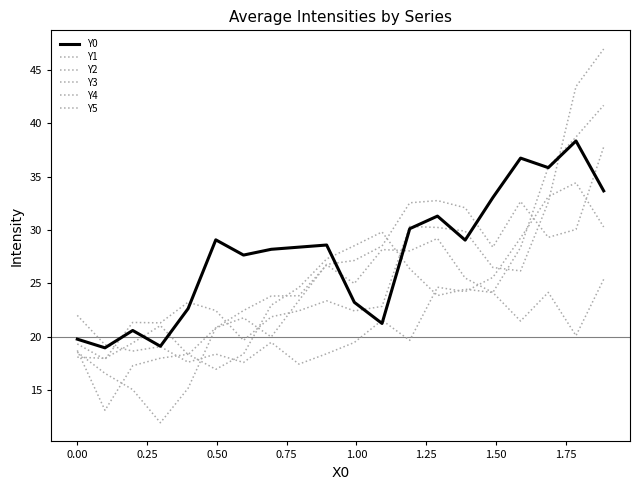

What is the value of the Y1 point at the 14th from the left?

32.8